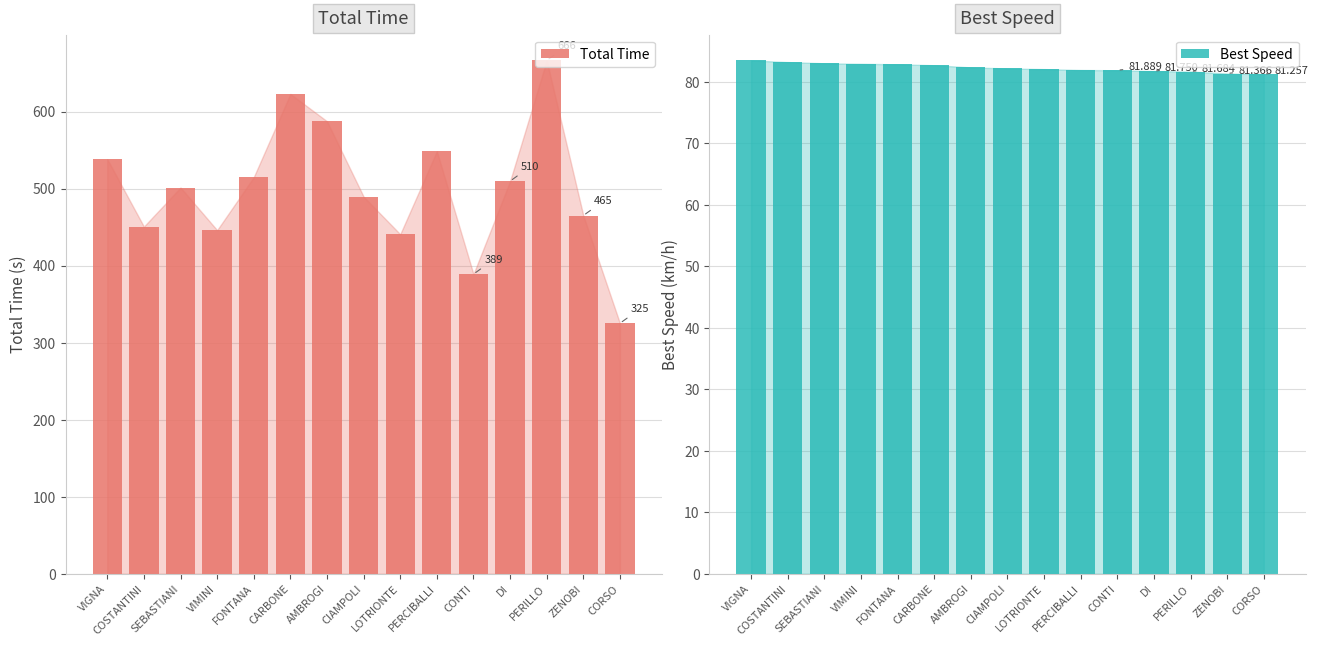

How many values in the Total Time series are below 501?

7